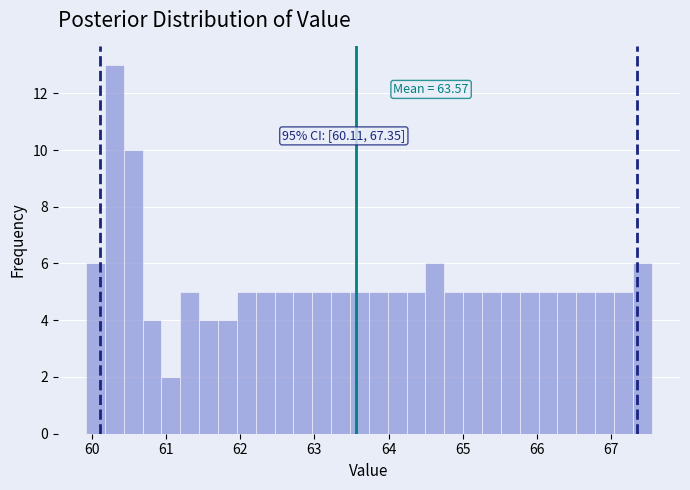

Read against the x-axis, roughly where is the centre of the tallest bar?

60.3